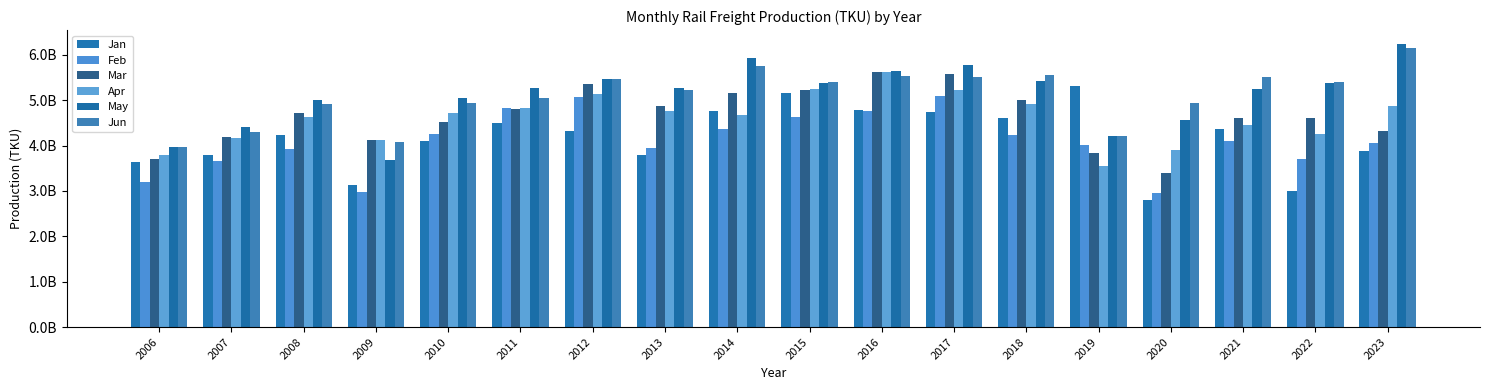

What is the value of the Mar bar at the 15th from the left?

3404478011